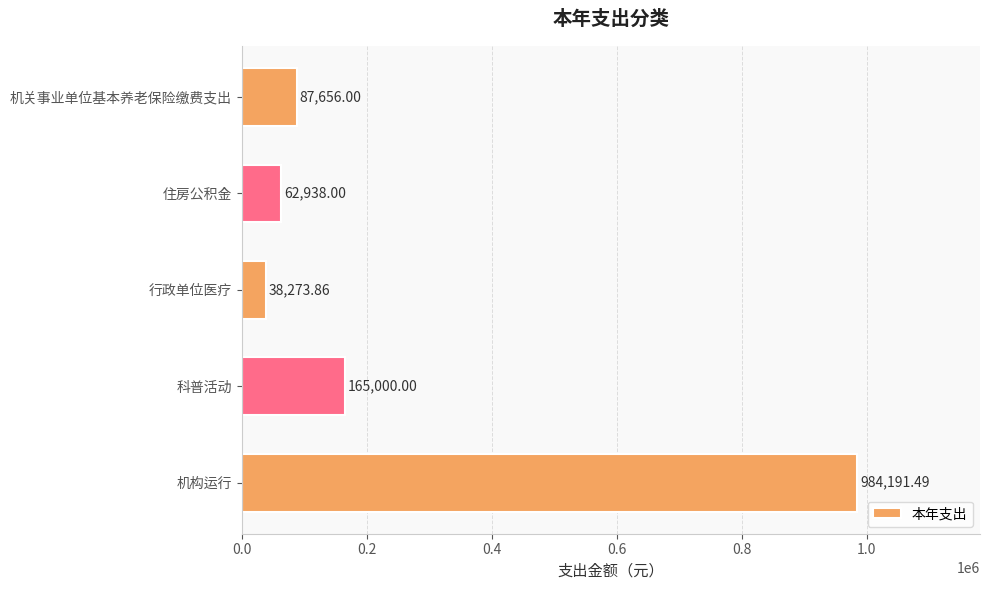

Rank the categories by value from highest to lowest.

机构运行, 科普活动, 机关事业单位基本养老保险缴费支出, 住房公积金, 行政单位医疗